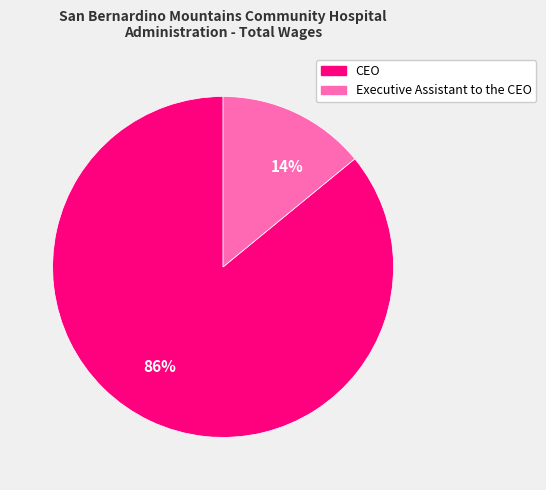

To the nearest percent, what is the average slice percentage?

50%